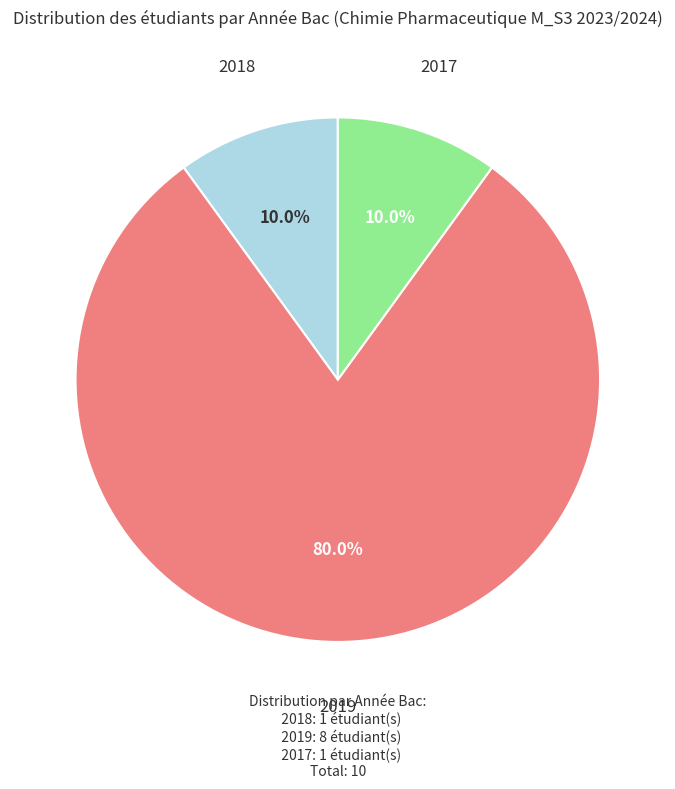

Is there a majority slice in this chart?

Yes